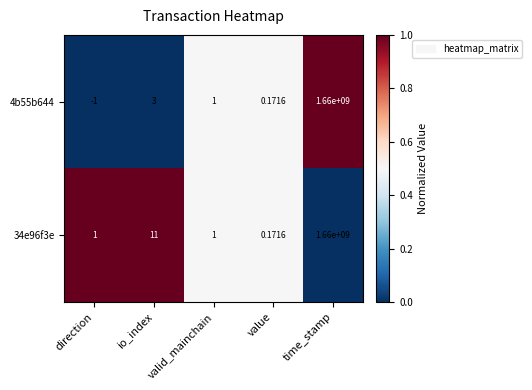

What is the greatest value displayed?

1660000000.0